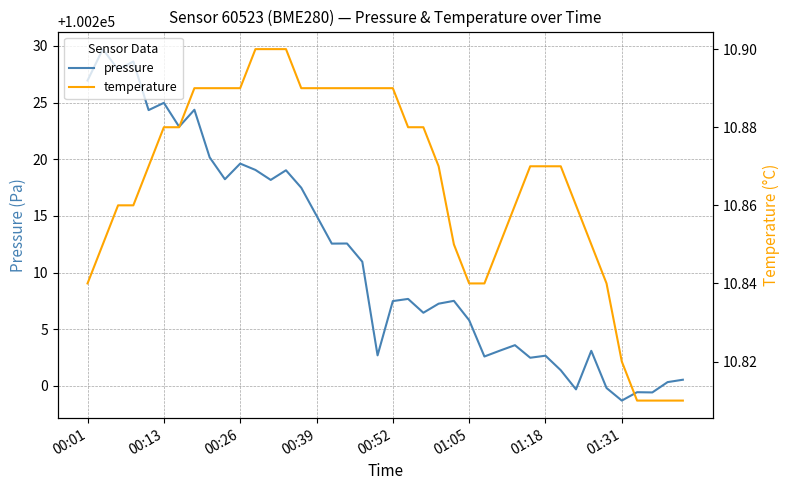

At which label does pressure reach its minimum?

01:31